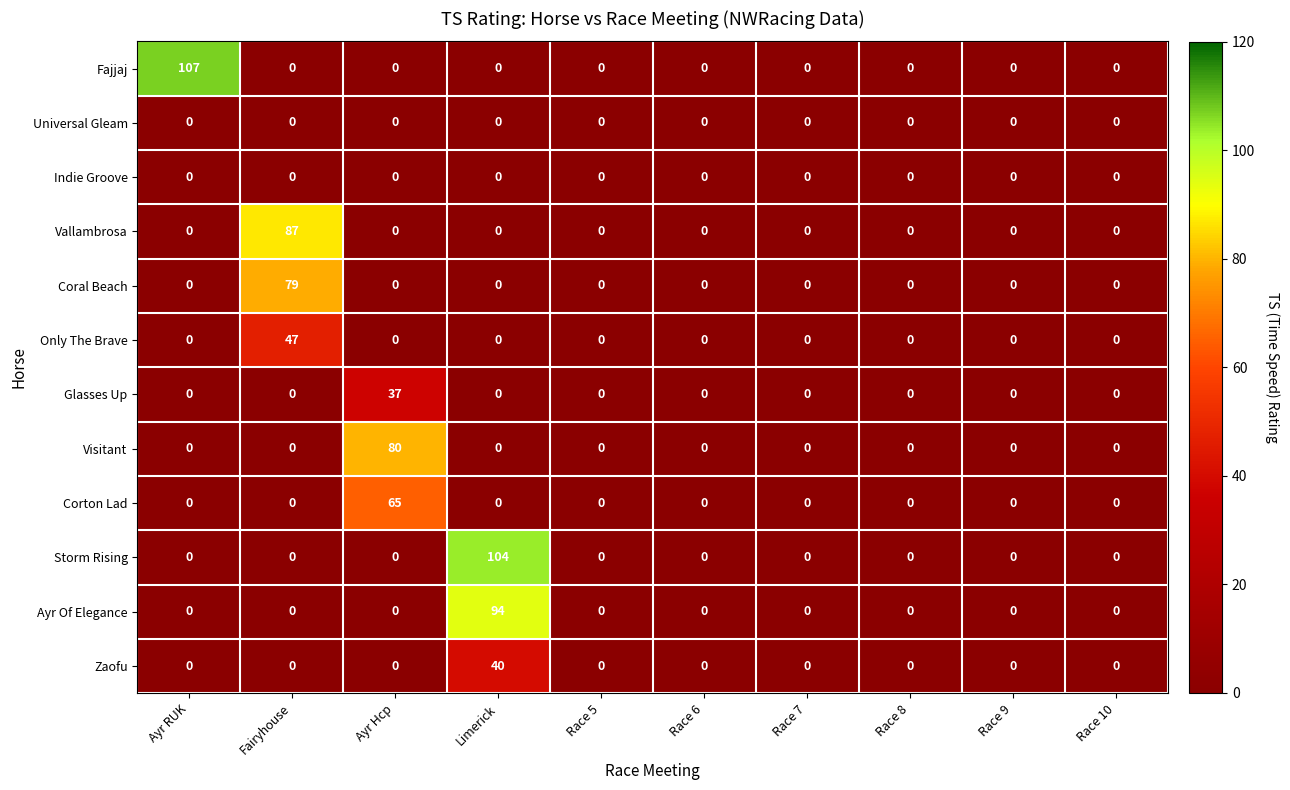

What is the highest value of the Zaofu series?

40